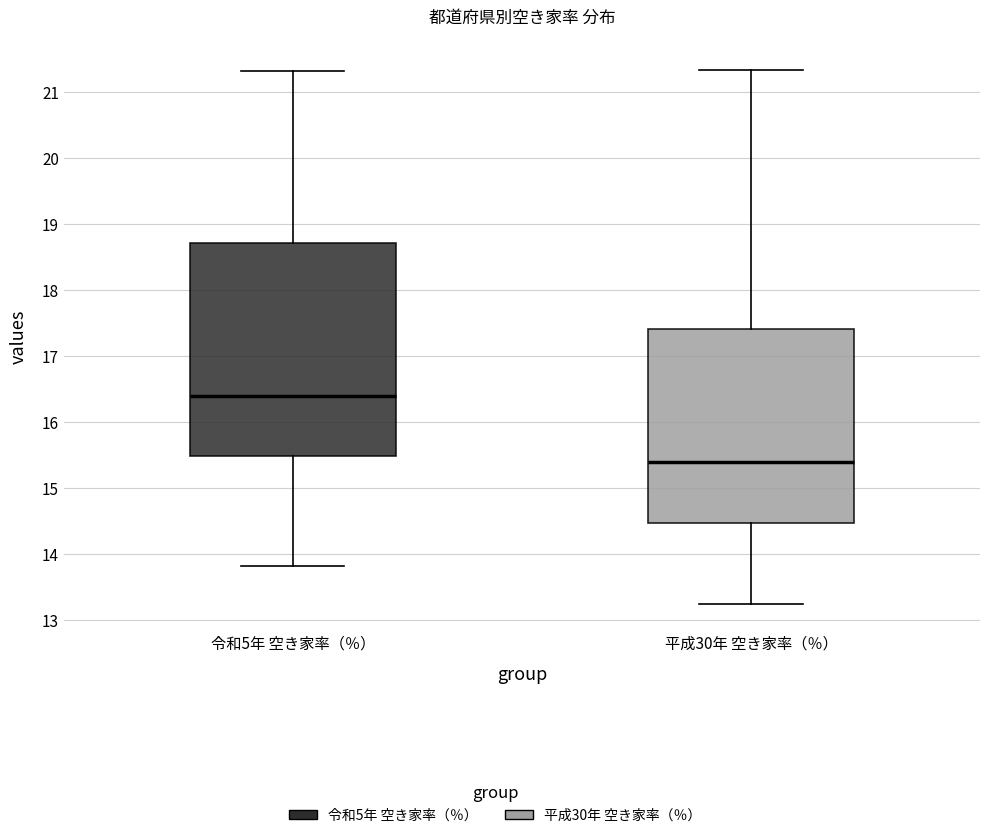

Comparing the boxes themselves (not the whiskers), which one is the tallest?

令和5年 空き家率（％）